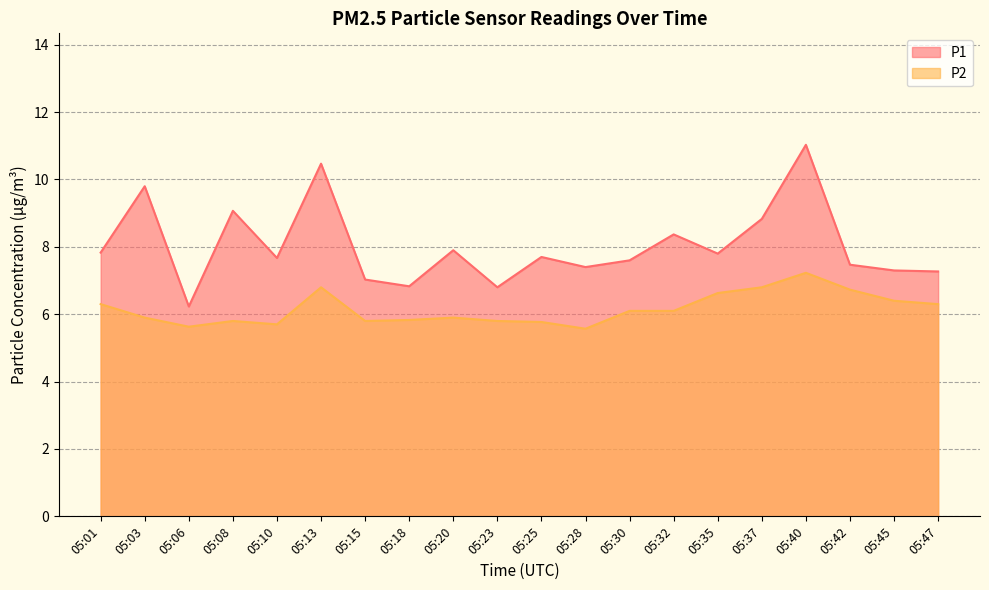

Is it true that P1 equals 8.4 at 05:06?

False